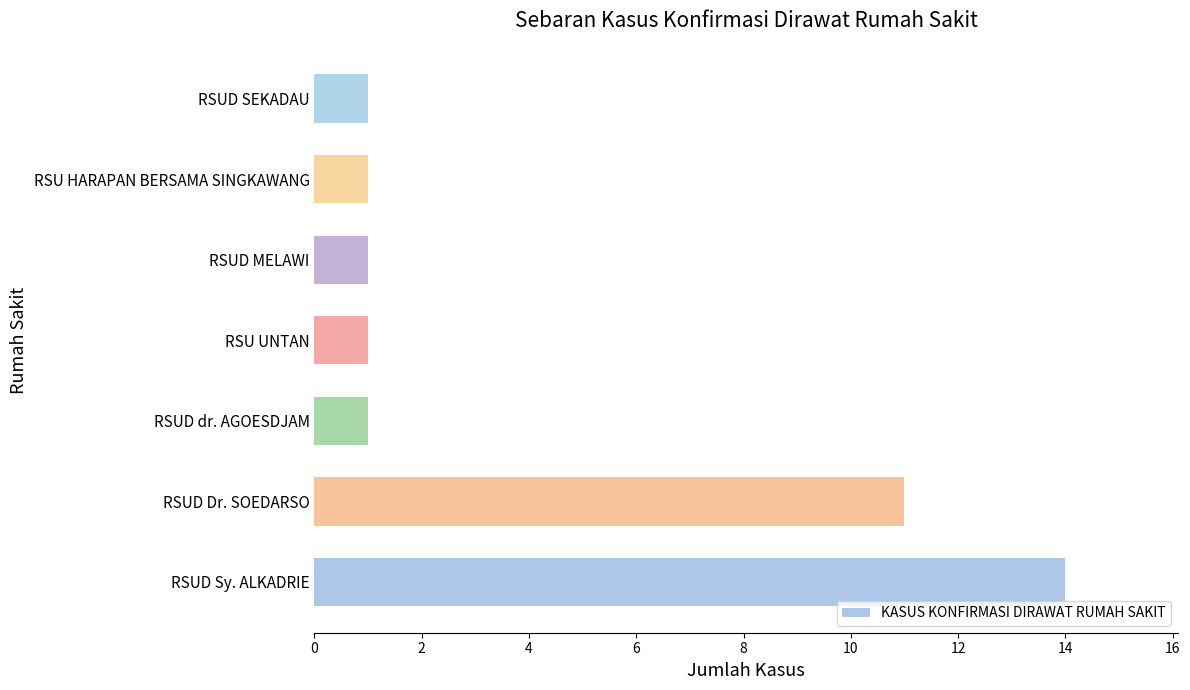

Approximately how many times larger is the value at RSU UNTAN compared to RSU HARAPAN BERSAMA SINGKAWANG?

1.0